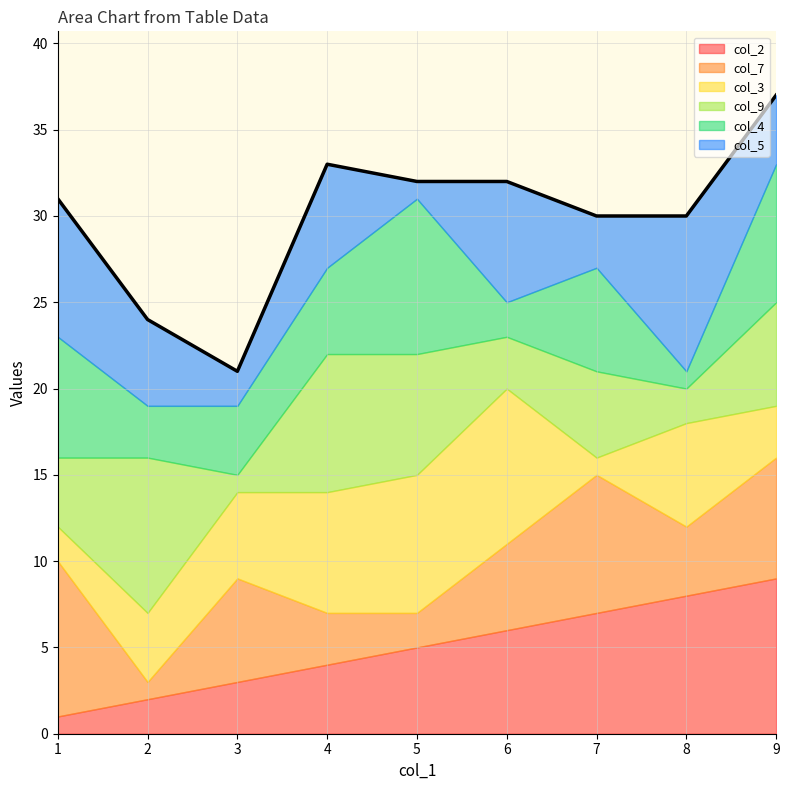

True or false: col_2 has a value of 13 at 8.

False